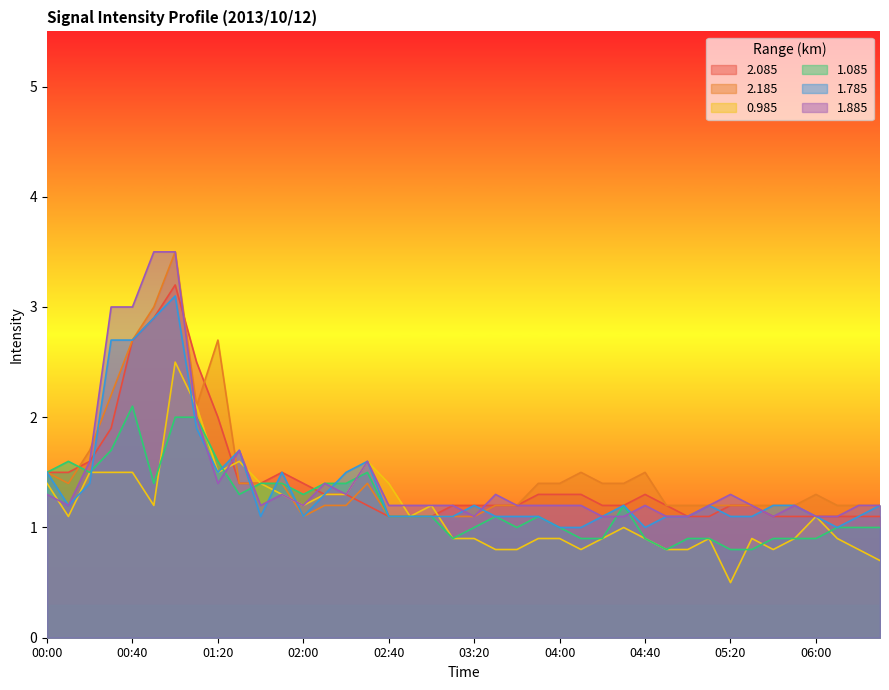

What position from the right is 00:00?

40